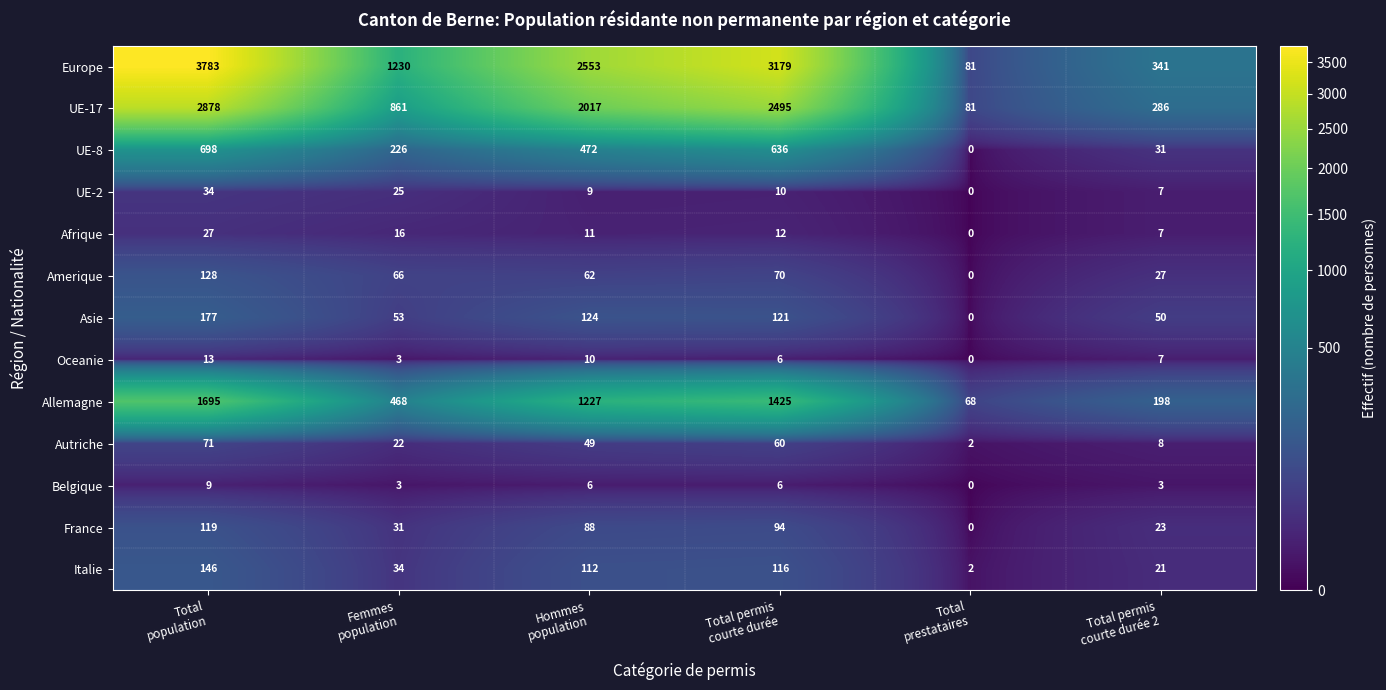

Rank the series by their maximum value, from lowest to highest.

Belgique, Oceanie, Afrique, UE-2, Autriche, France, Amerique, Italie, Asie, UE-8, Allemagne, UE-17, Europe